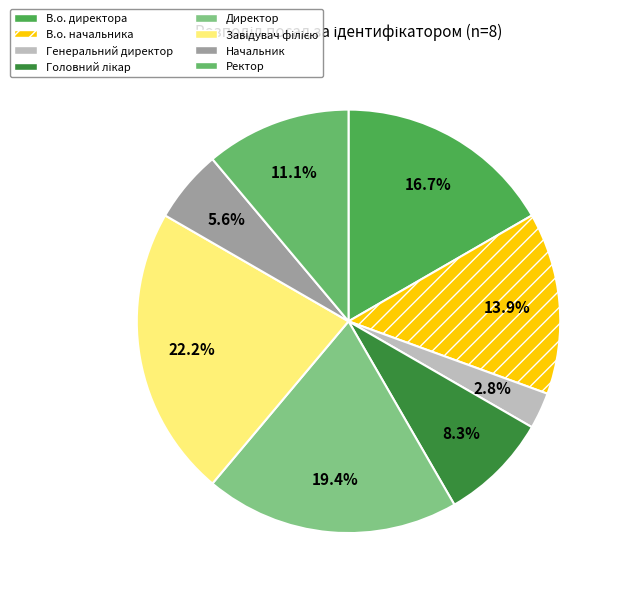

To the nearest percent, what portion does Директор represent?

19%